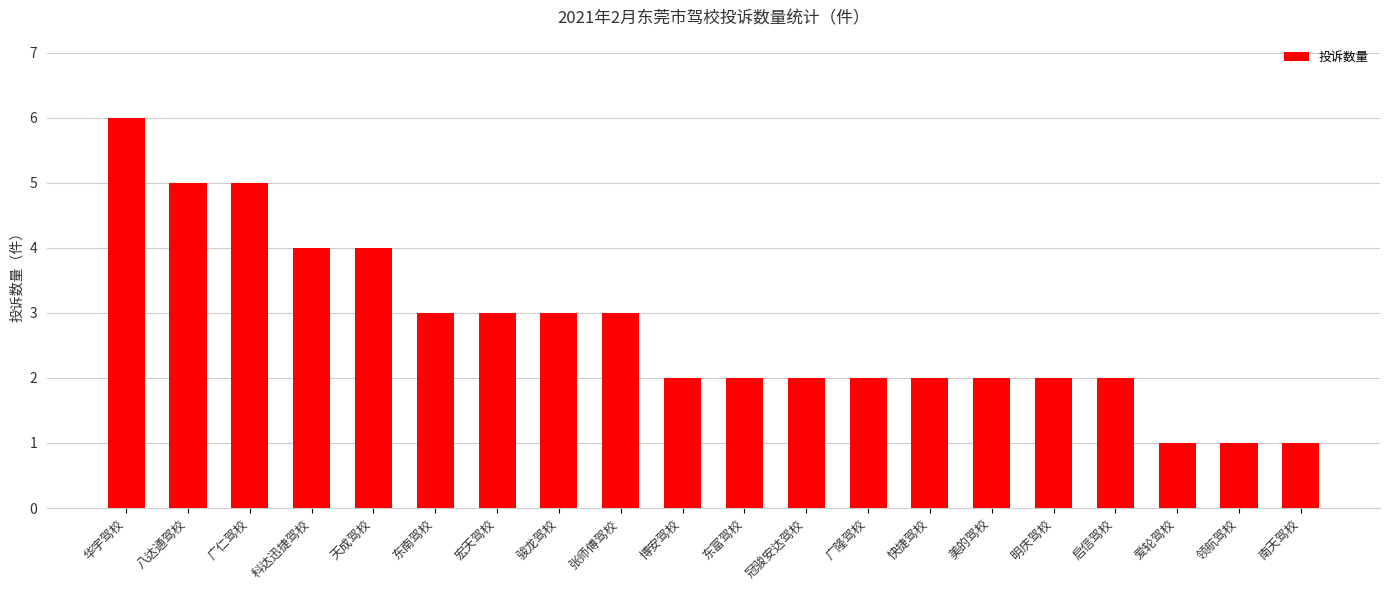

At which category does the chart reach its peak across all series?

华宇驾校